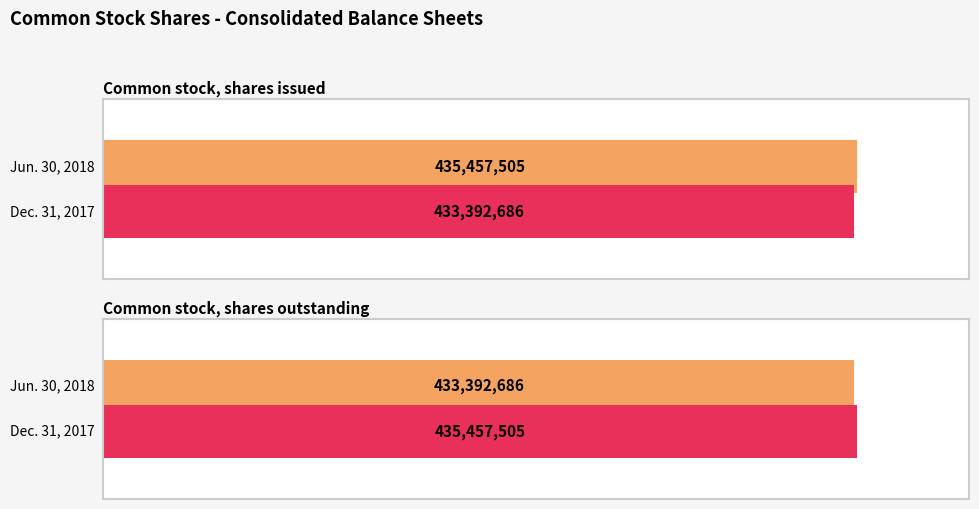

Which category has the lowest value in the Jun. 30, 2018 series?

Common stock, shares outstanding